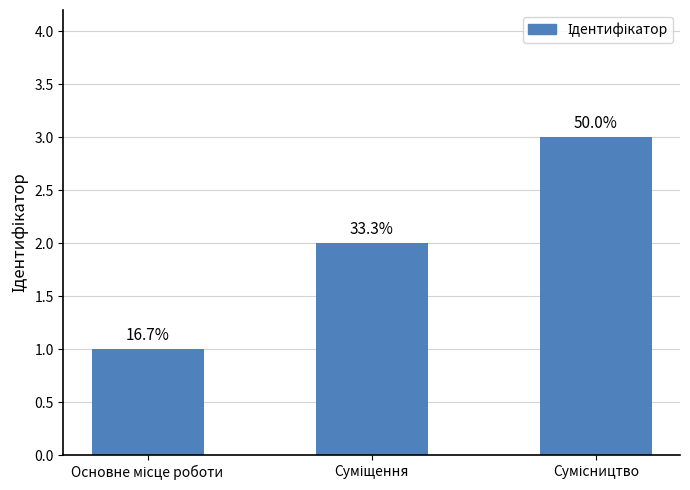

Does the chart contain any negative values?

No